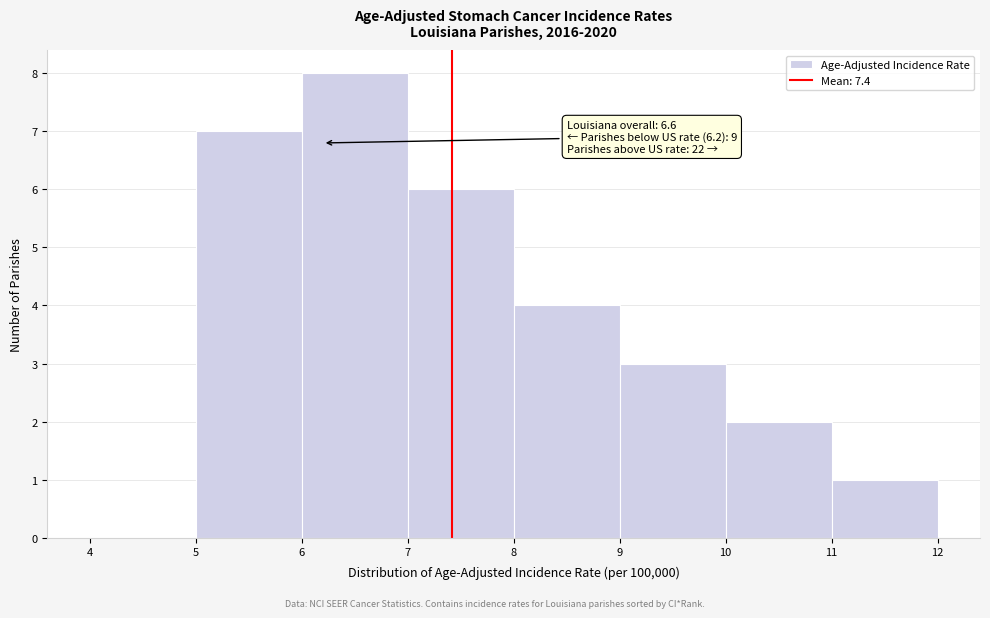

Over which range of the x-axis is the bar tallest?

6 to 7